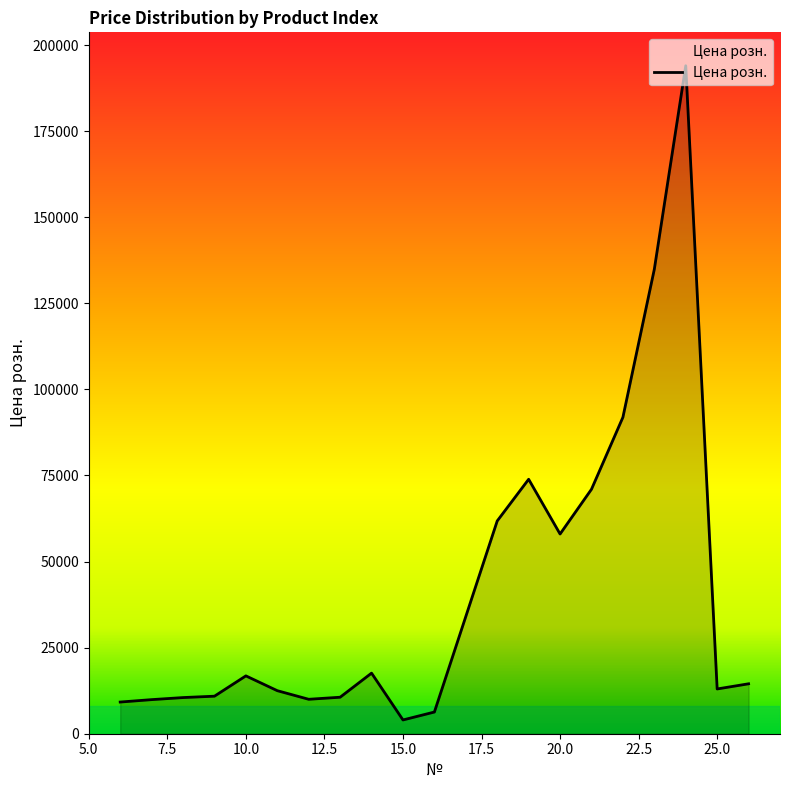

What is the maximum value shown in the chart?

194000